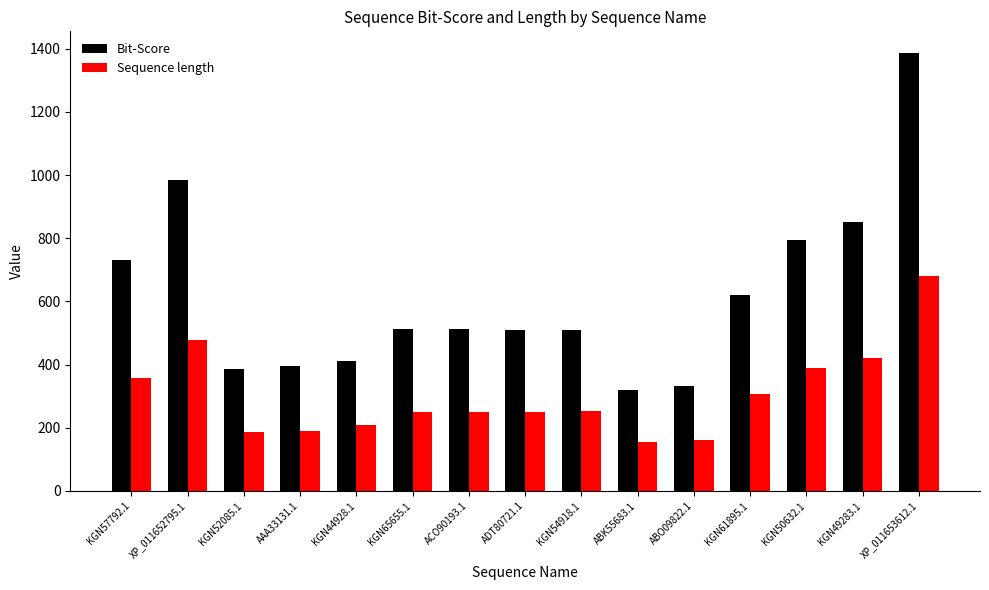

What is the label of the 3rd bar from the right?

KGN50632.1